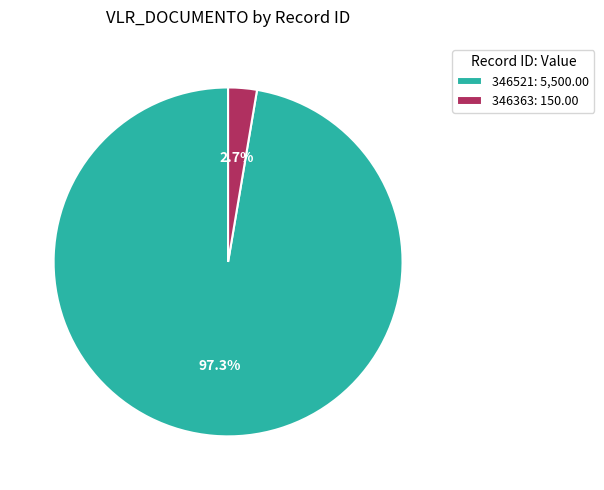

To the nearest percent, what is the combined percentage of 346363 and 346521?

100%